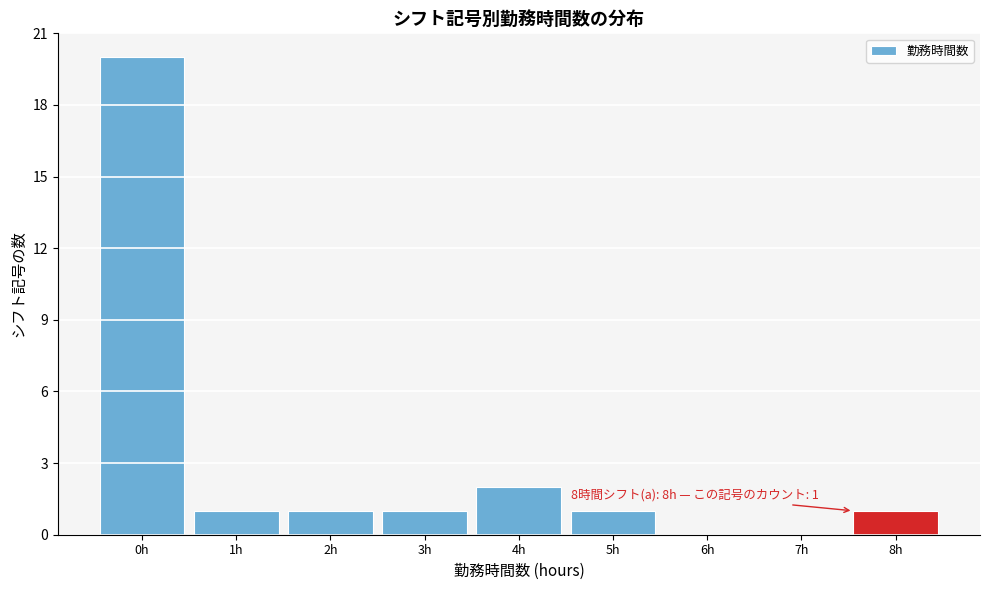

Reading right to left, what are all the values shown in this chart?

8h=1	7h=0	6h=0	5h=1	4h=2	3h=1	2h=1	1h=1	0h=20